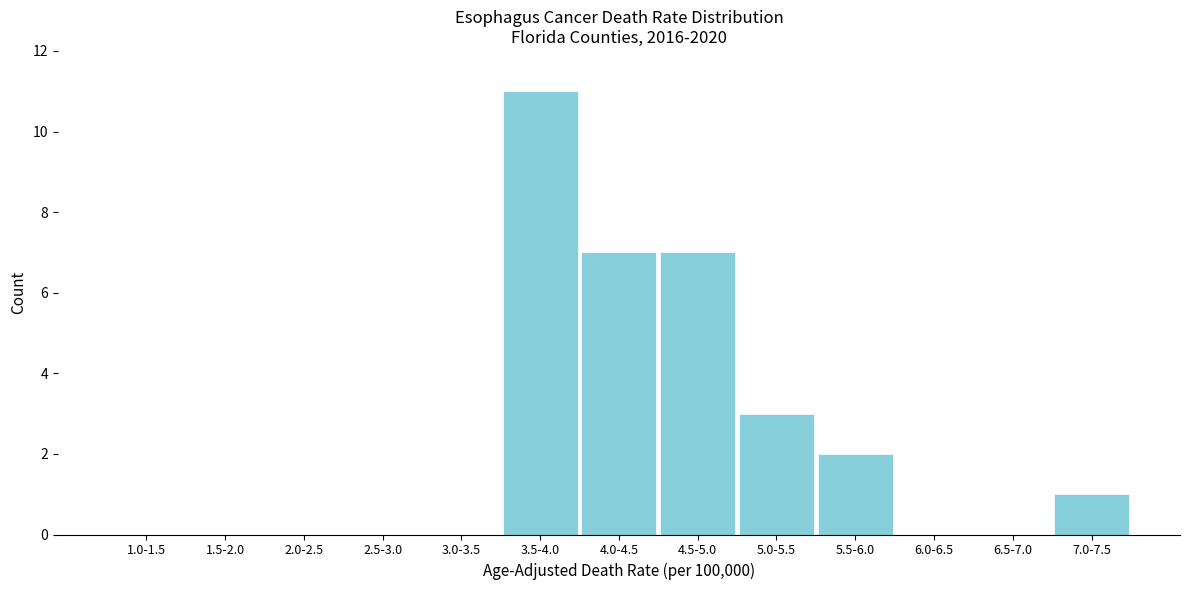

Reading left to right, what are all the values shown in this chart?

1.0-1.5=0	1.5-2.0=0	2.0-2.5=0	2.5-3.0=0	3.0-3.5=0	3.5-4.0=11	4.0-4.5=7	4.5-5.0=7	5.0-5.5=3	5.5-6.0=2	6.0-6.5=0	6.5-7.0=0	7.0-7.5=1